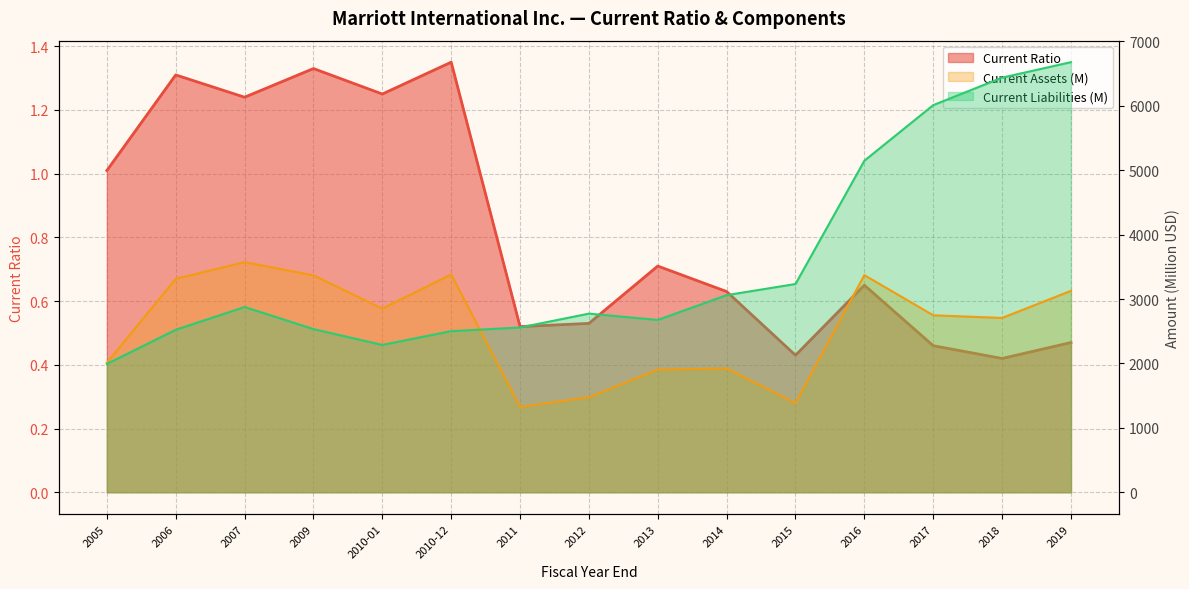

Between 2016 and 2010-12, which series saw the biggest shift?

Current Liabilities (M)